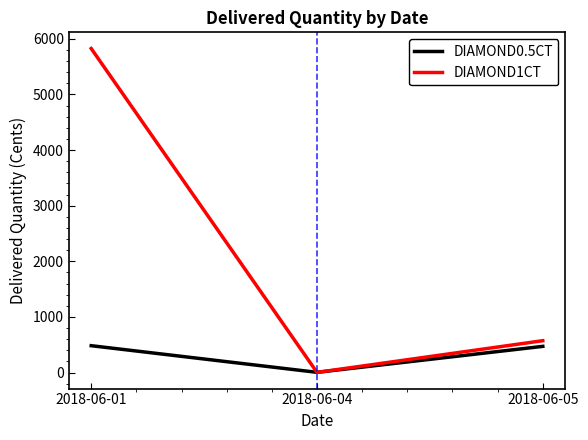

List the series in order of their overall mean, lowest first.

DIAMOND0.5CT, DIAMOND1CT